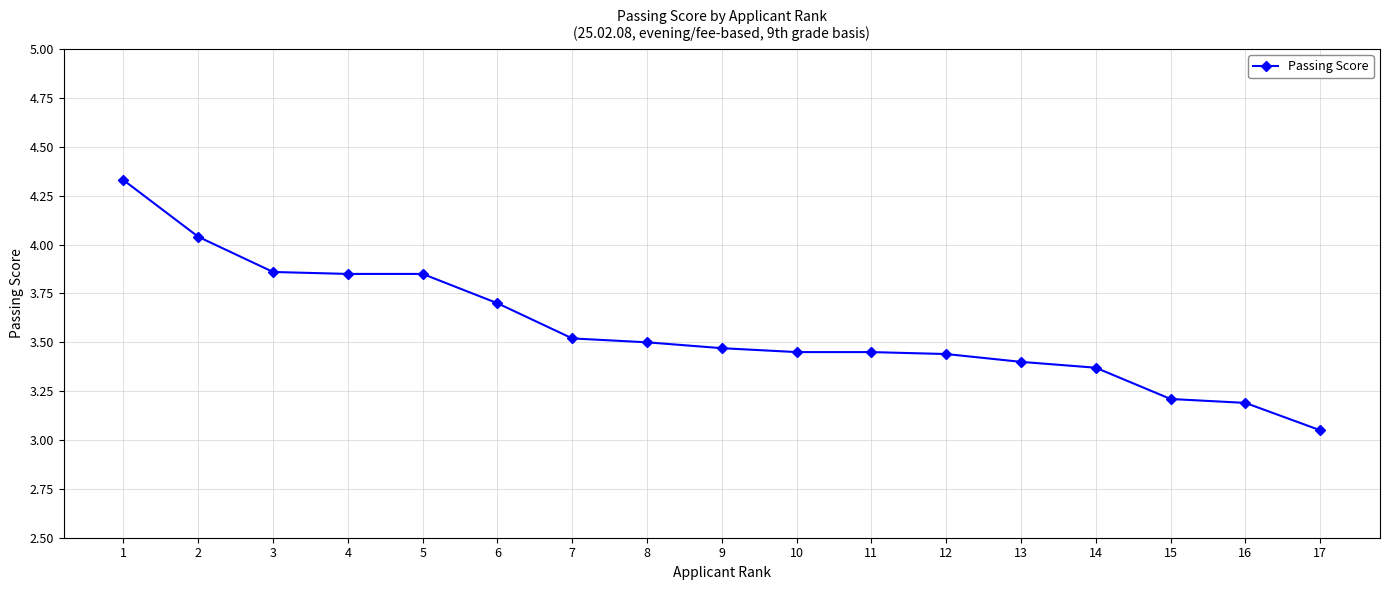

How many series are shown in this chart?

1